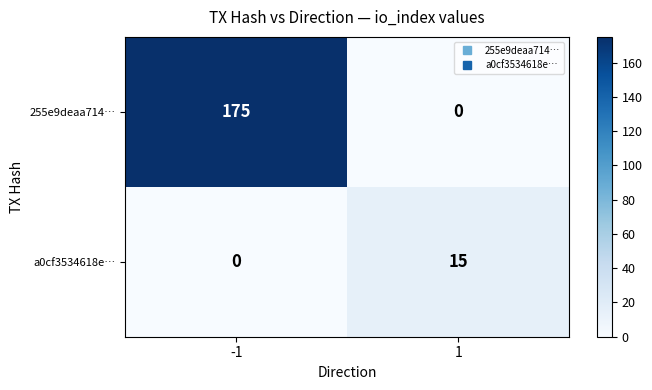

Count the number of data series in this chart.

2